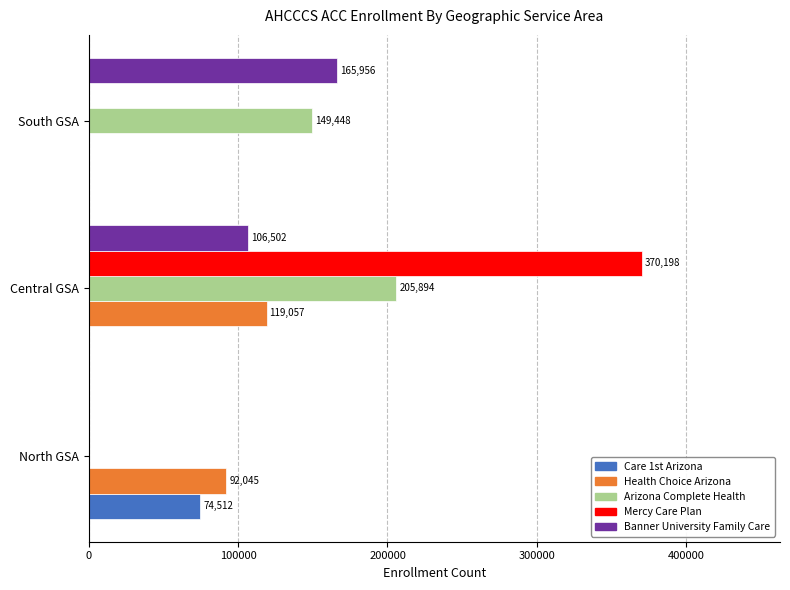

Between Central GSA and South GSA, which series saw the biggest shift?

Mercy Care Plan